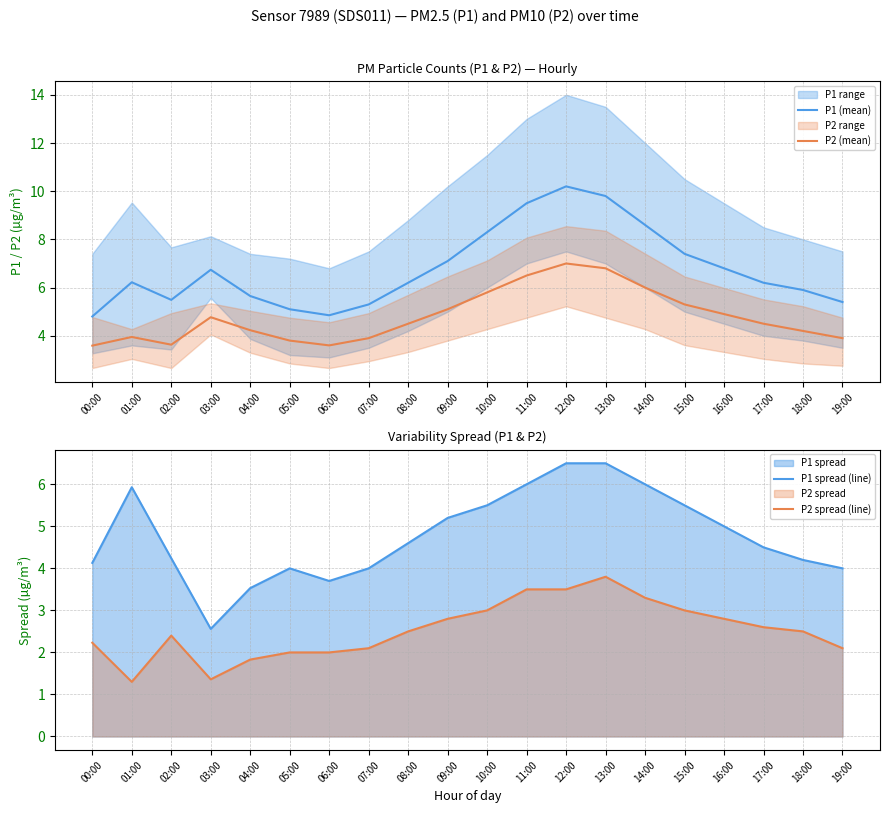

What is the label of the 10th point from the right?

10:00